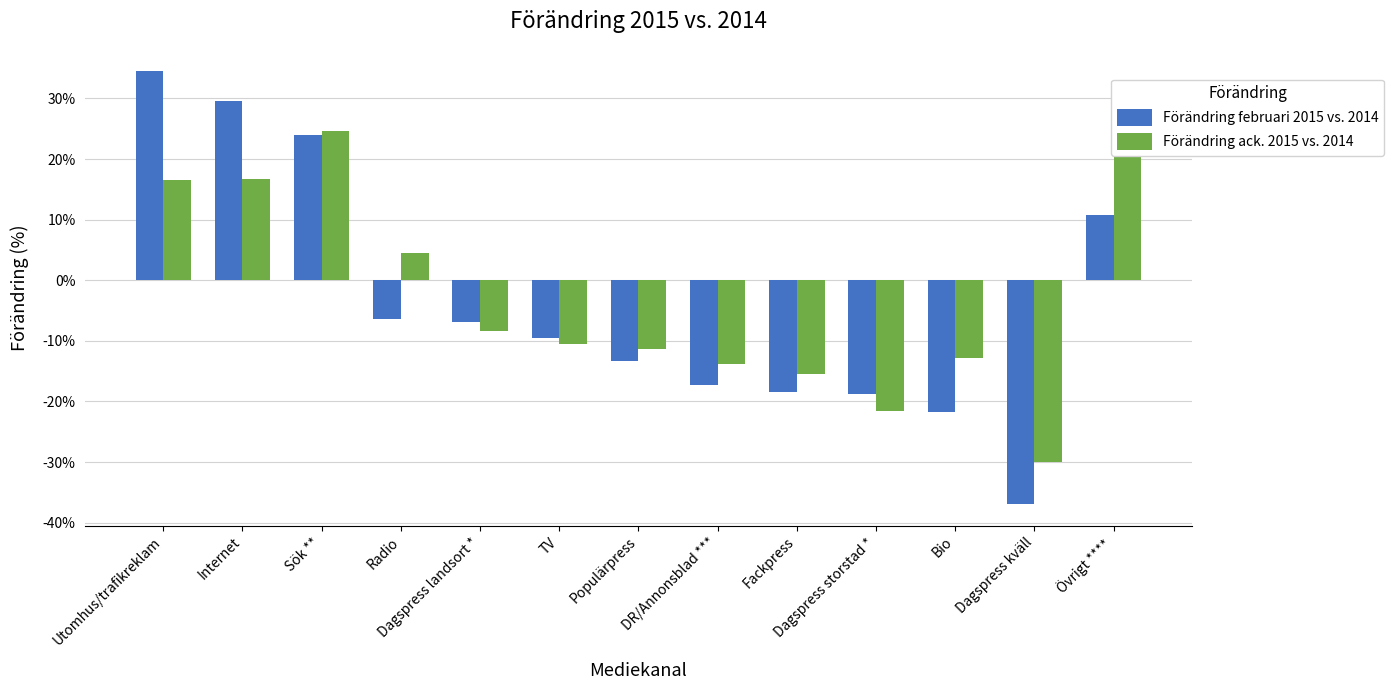

The value of Förändring februari 2015 vs. 2014 at Internet is 0.2. True or false?

False